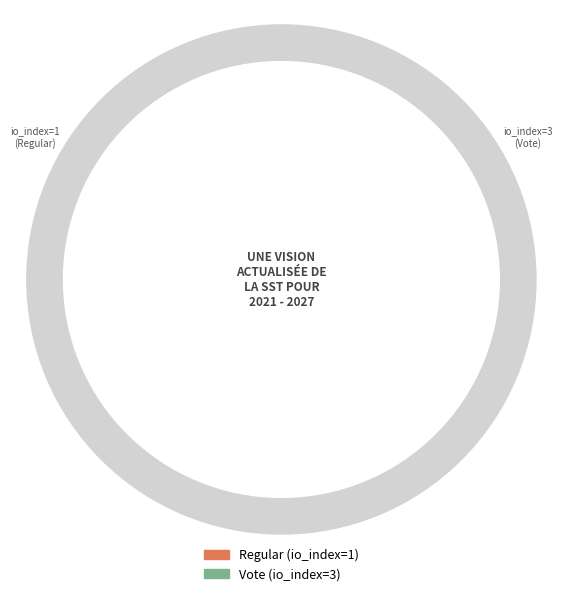

What is the majority slice?

Vote